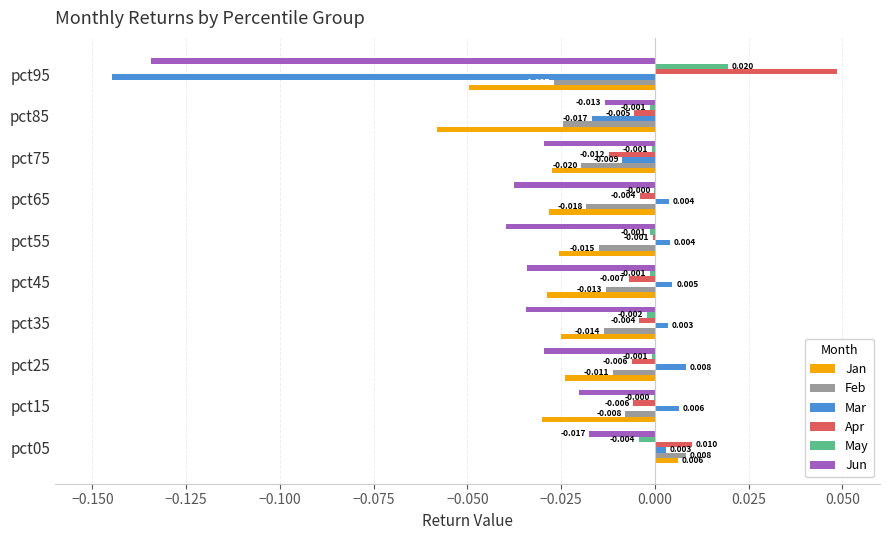

Is the value of Feb at pct15 greater than the value of Jun at pct75?

Yes